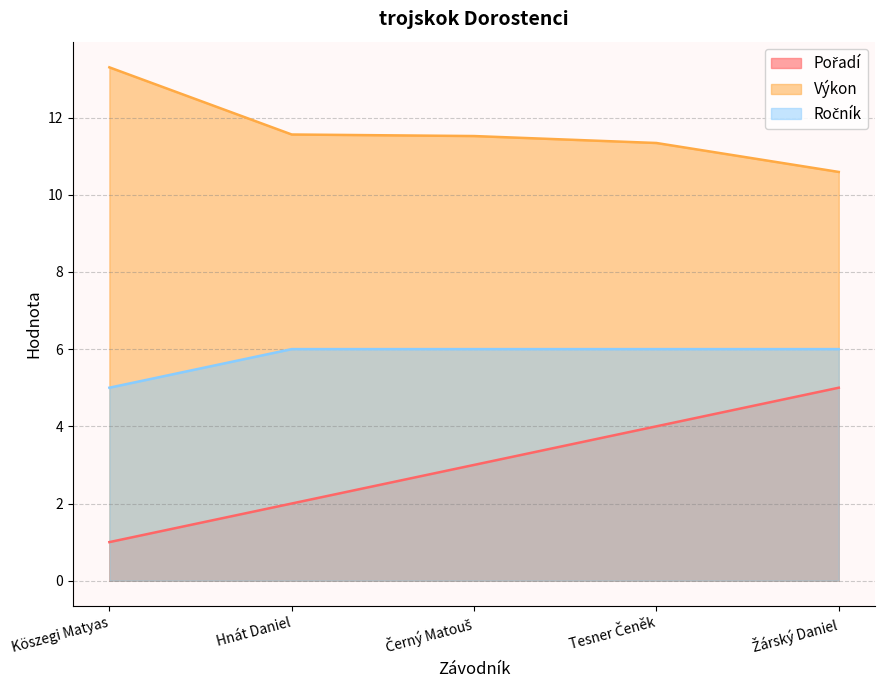

Reading left to right, transcribe all the data shown in this chart.

Pořadí: Köszegi Matyas=1.0	Hnát Daniel=2.0	Černý Matouš=3.0	Tesner Čeněk=4.0	Žárský Daniel=5.0
Výkon: Köszegi Matyas=13.3	Hnát Daniel=11.6	Černý Matouš=11.5	Tesner Čeněk=11.3	Žárský Daniel=10.6
Ročník: Köszegi Matyas=5.0	Hnát Daniel=6.0	Černý Matouš=6.0	Tesner Čeněk=6.0	Žárský Daniel=6.0